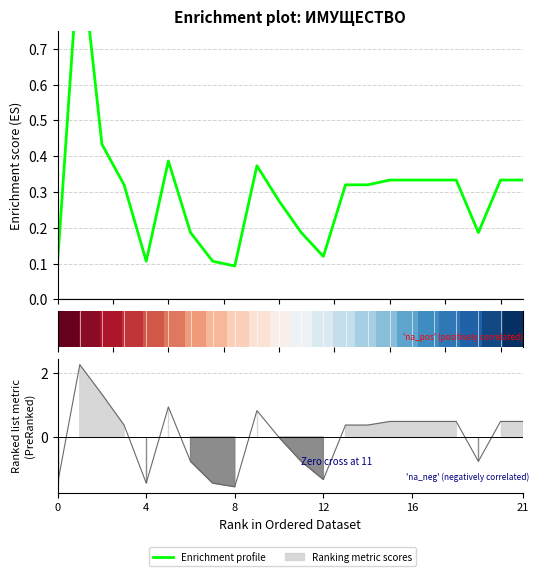

What is the value of the Балансовая стоимость point at the 5th from the left?

0.1